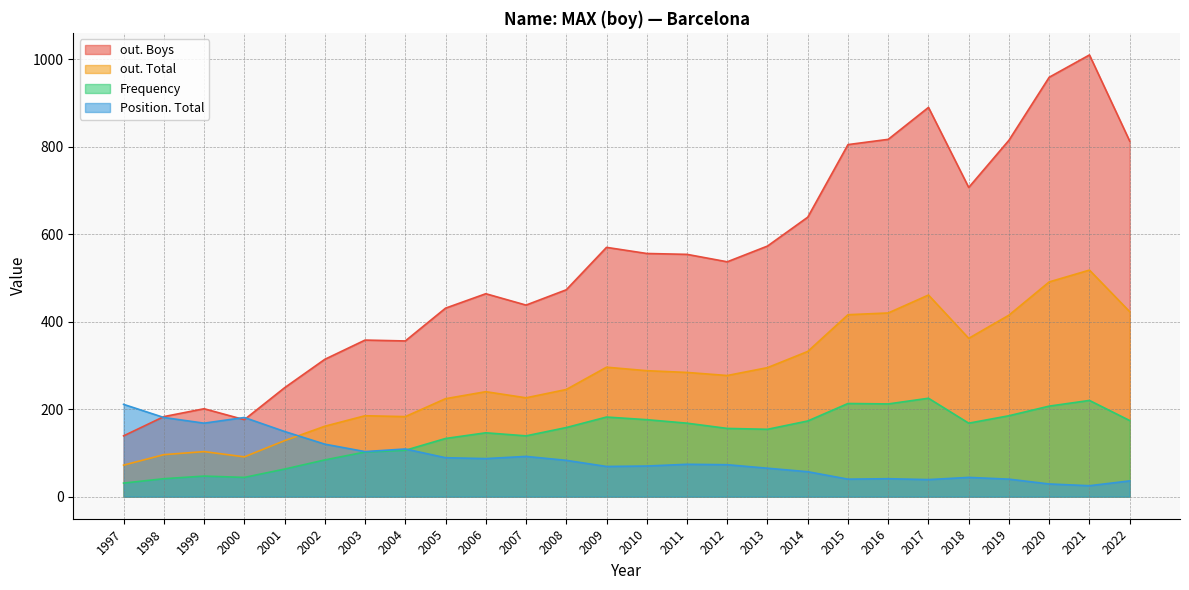

At how many categories does at least one series exceed 220?

22